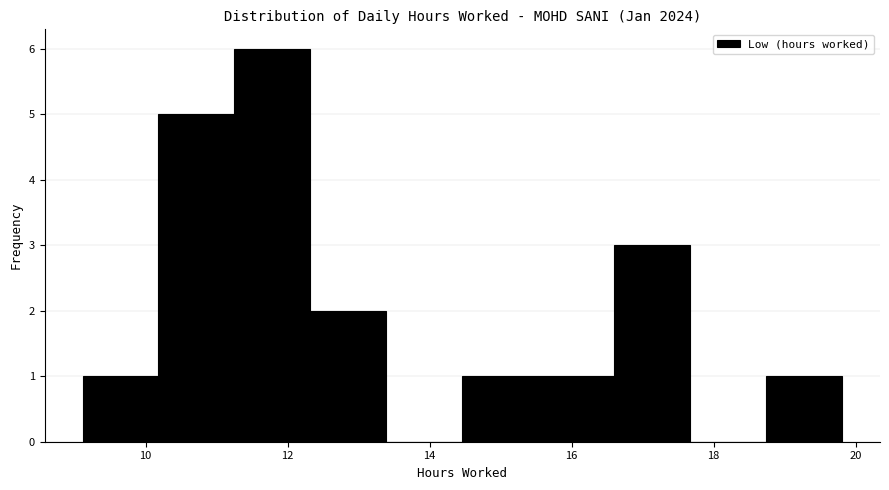

Reading left to right, list every bar in this chart as the range it spans on the x-axis followed by its height. Neither the bar edges nor the heights are printed on the chart, so give them approximately, as read against the axes.

9.2 to 10.2: 1
10.2 to 11.2: 5
11.2 to 12.4: 6
12.4 to 13.4: 2
13.4 to 14.4: 0
14.4 to 15.6: 1
15.6 to 16.6: 1
16.6 to 17.6: 3
17.6 to 18.8: 0
18.8 to 19.8: 1